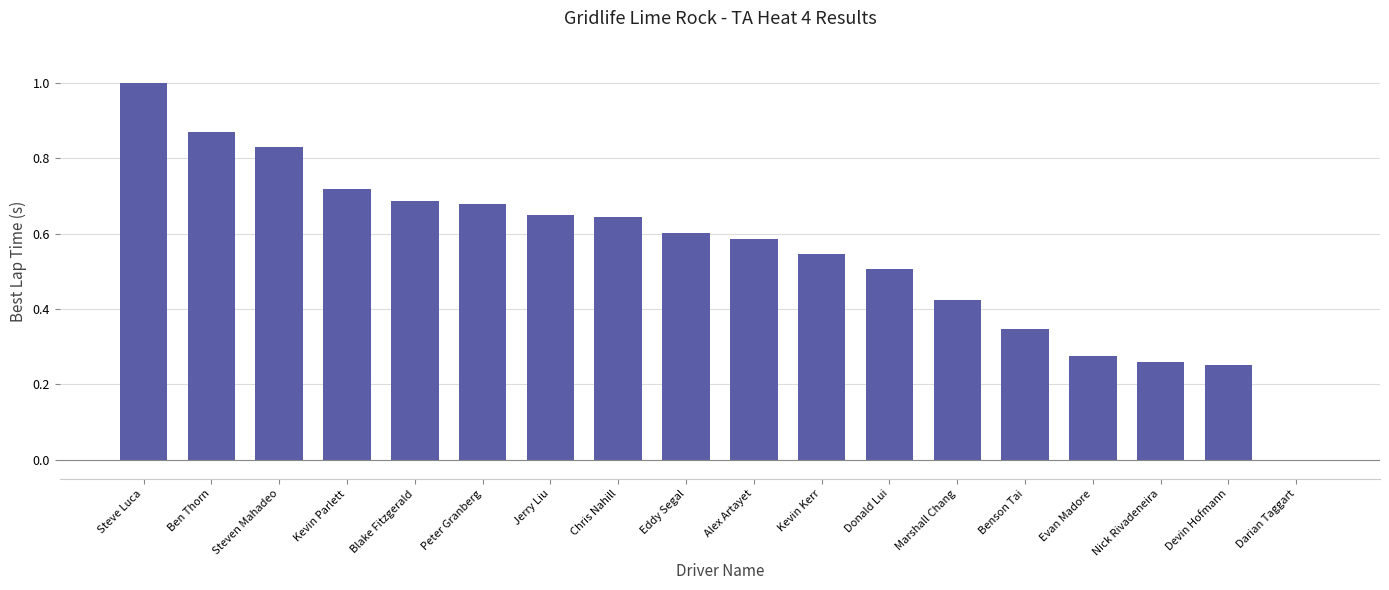

What is the sum of all values?

9.9